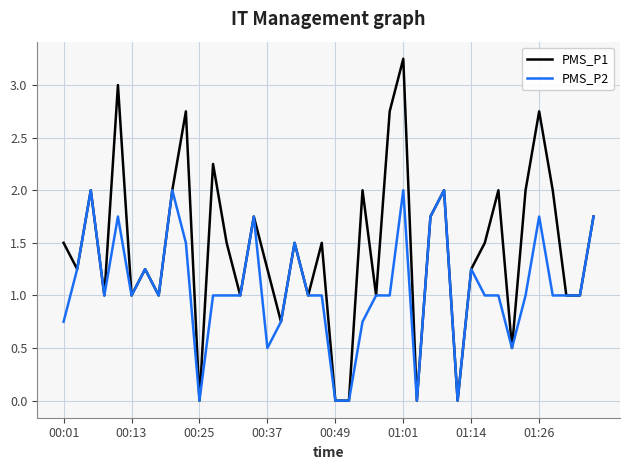

Which series has the largest total across all categories?

PMS_P1